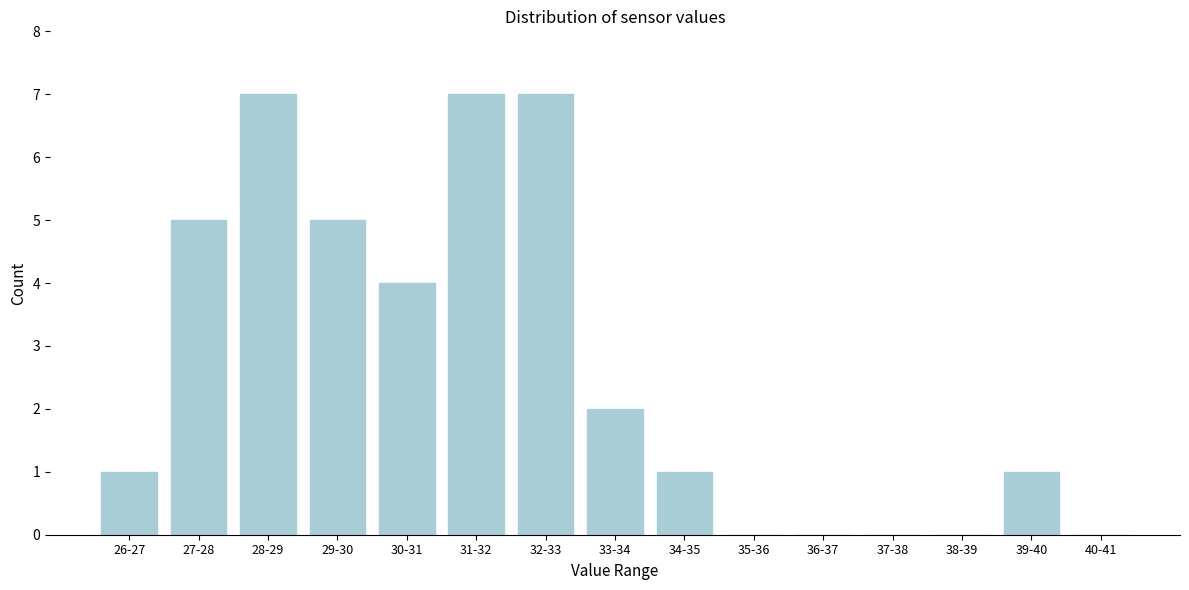

Reading right to left, transcribe all the data shown in this chart.

40-41=0	39-40=1	38-39=0	37-38=0	36-37=0	35-36=0	34-35=1	33-34=2	32-33=7	31-32=7	30-31=4	29-30=5	28-29=7	27-28=5	26-27=1